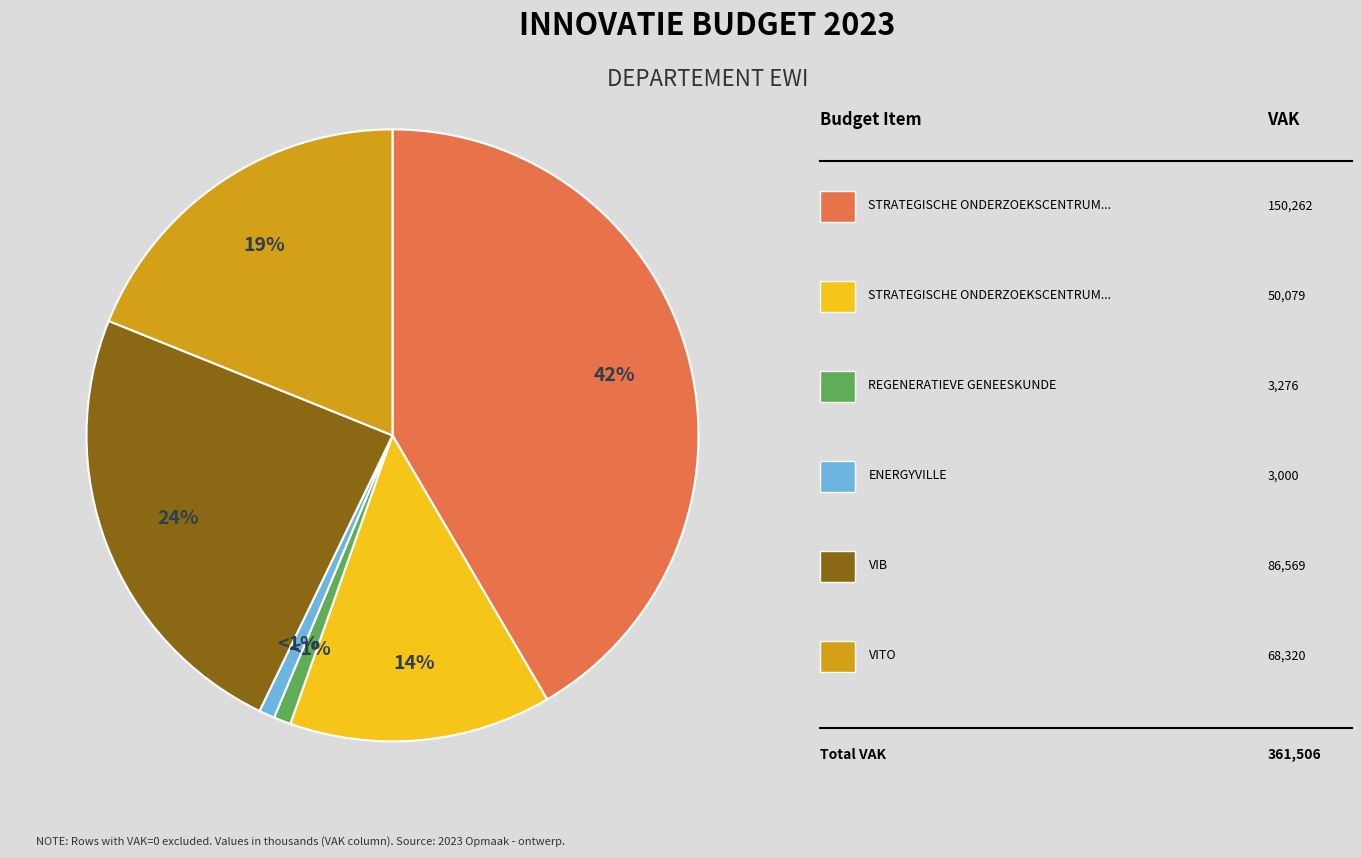

Count the number of slices in the pie.

6